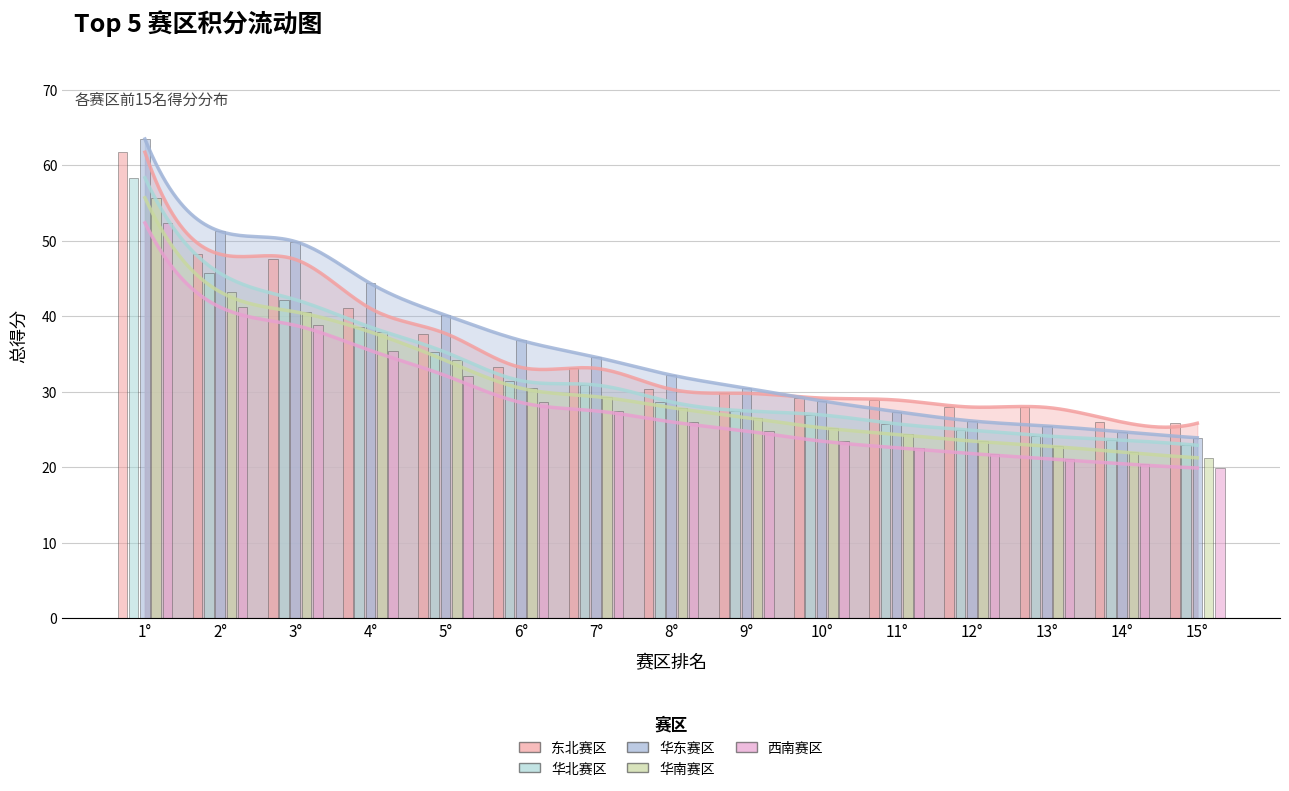

True or false: 华南赛区 has a value of 13.5 at 10°.

False